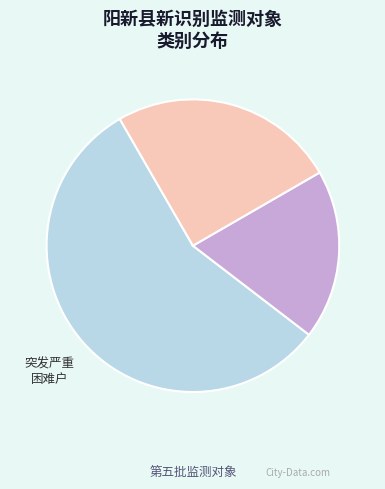

How many slices are in this pie chart?

3